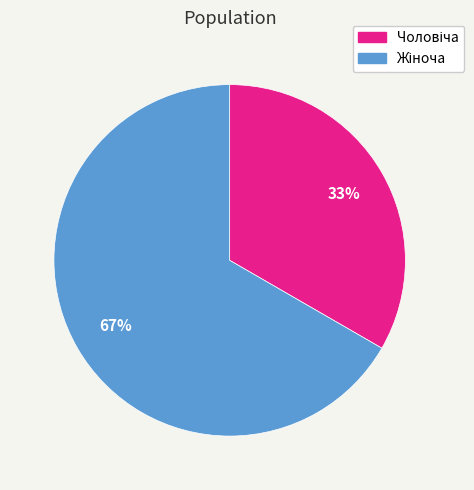

To the nearest percent, what is the average slice percentage?

50%